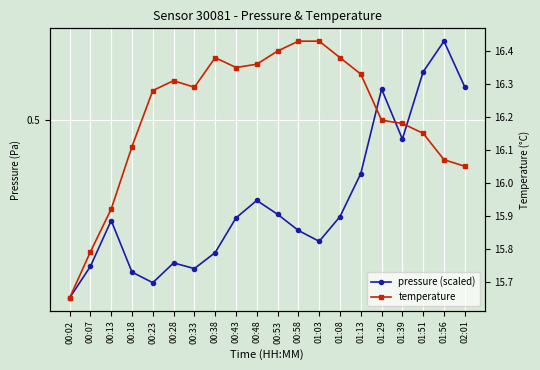

What is the label of the 20th point from the left?

02:01